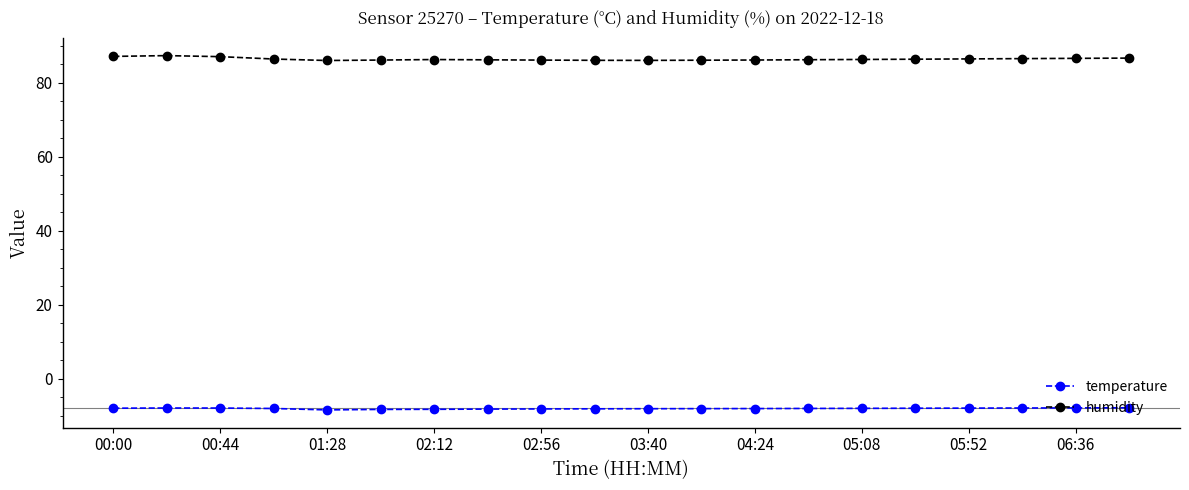

What is the minimum value for humidity?

86.1